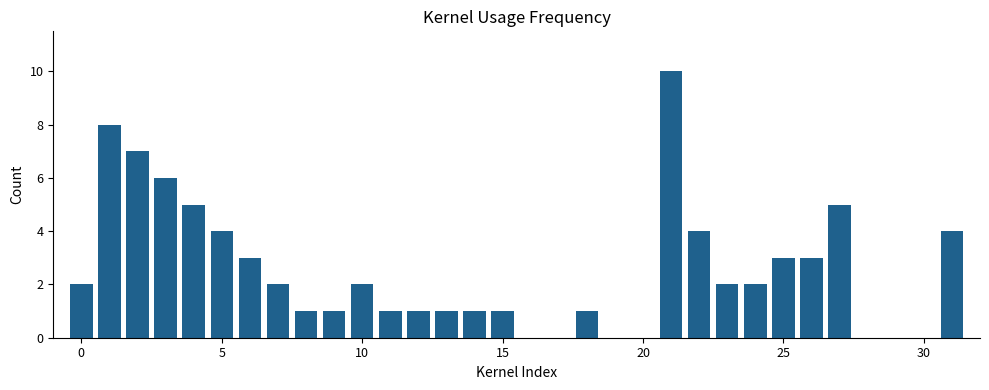

What is the greatest value displayed?

10